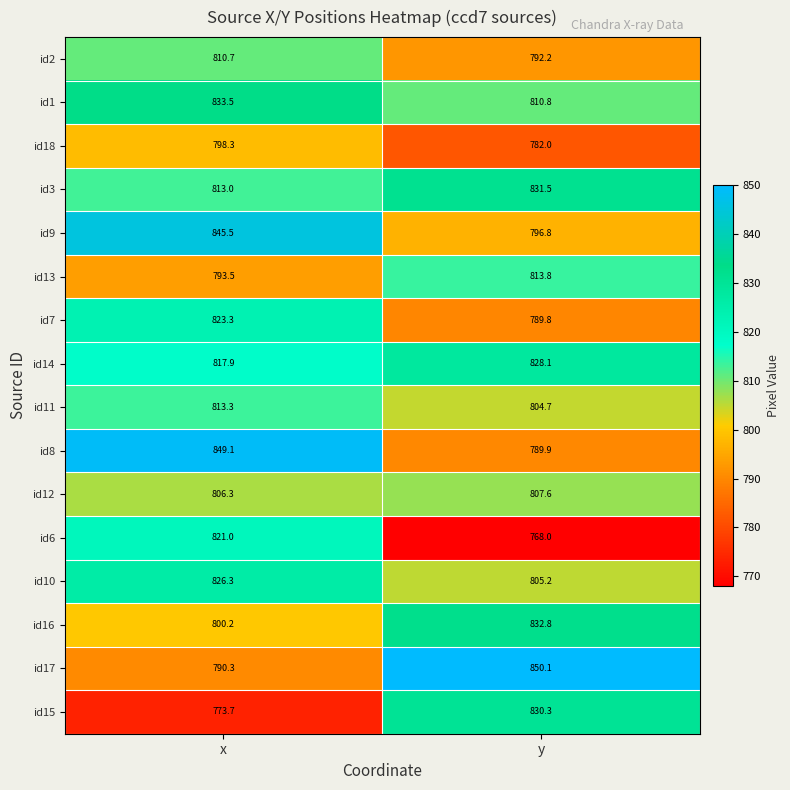

Which category has the lowest value across all series?

y